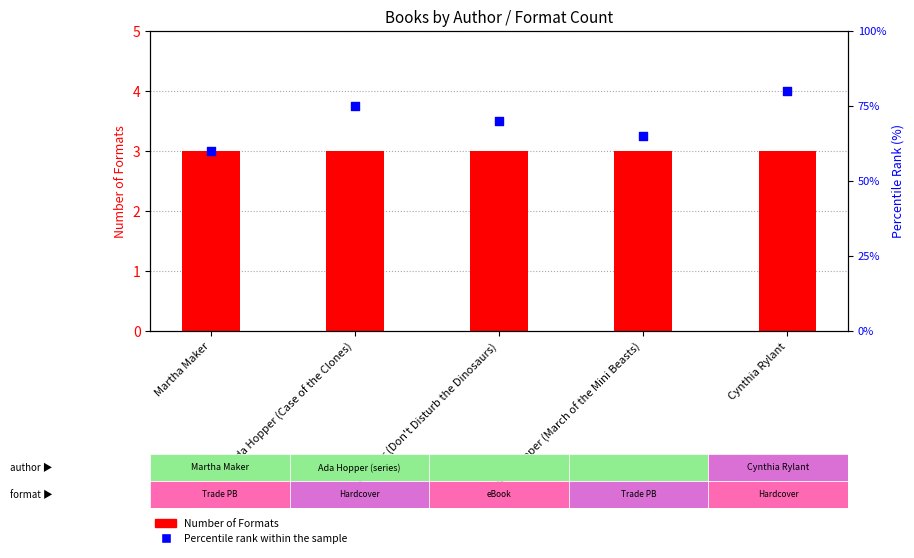

At how many categories does at least one series exceed 30?

5